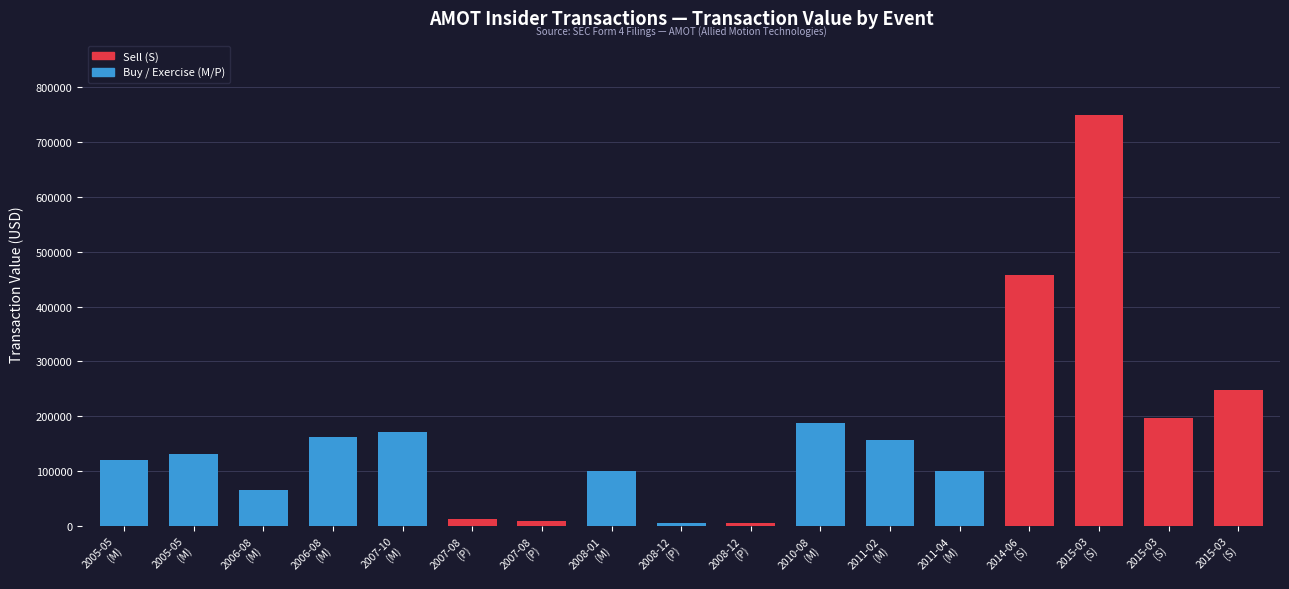

Between 2007-08
(P) and 2008-01
(M), which series saw the biggest shift?

Buy / Exercise (M/P)